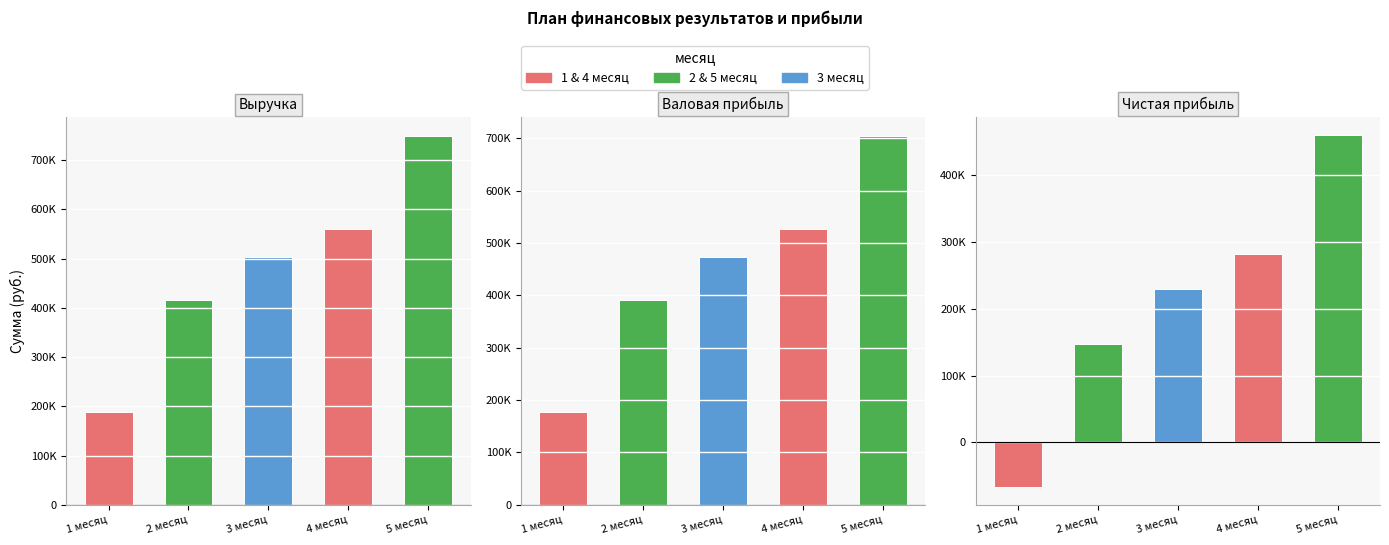

Reading left to right, extract all data points from this chart.

Выручка: 1 месяц=188000	2 месяц=416000	3 месяц=504000	4 месяц=560000	5 месяц=750000
Валовая прибыль: 1 месяц=176720	2 месяц=391040	3 месяц=473760	4 месяц=526400	5 месяц=705000
Чистая прибыль: 1 месяц=-67180	2 месяц=147140	3 месяц=229860	4 месяц=282500	5 месяц=461100